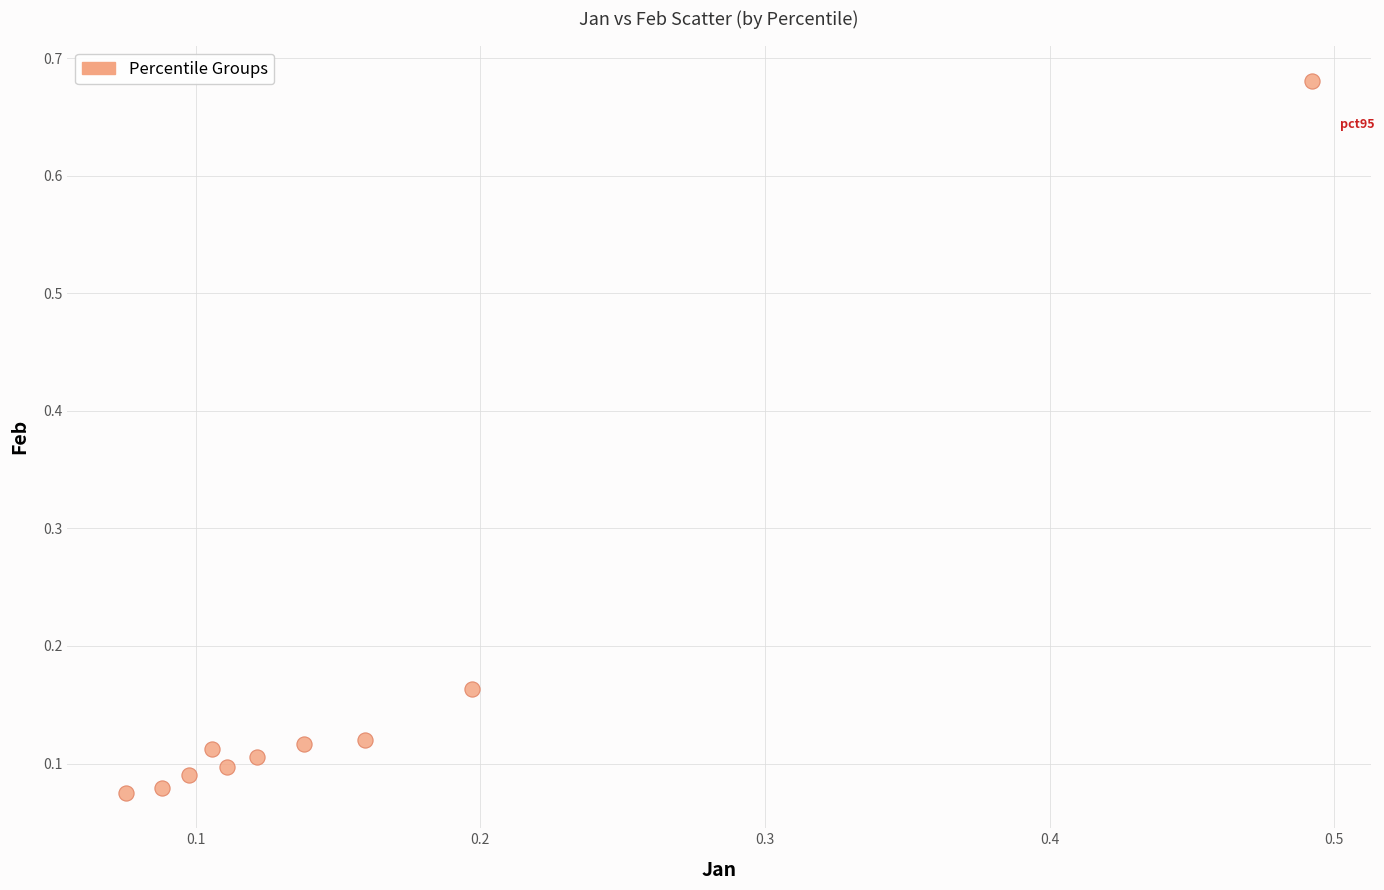

What is the range of Y values (max minus min)?

0.6